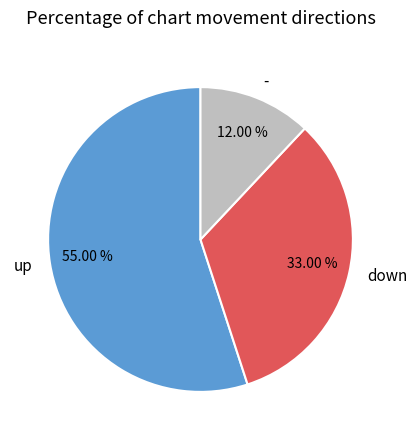

Is up the majority of the pie?

Yes